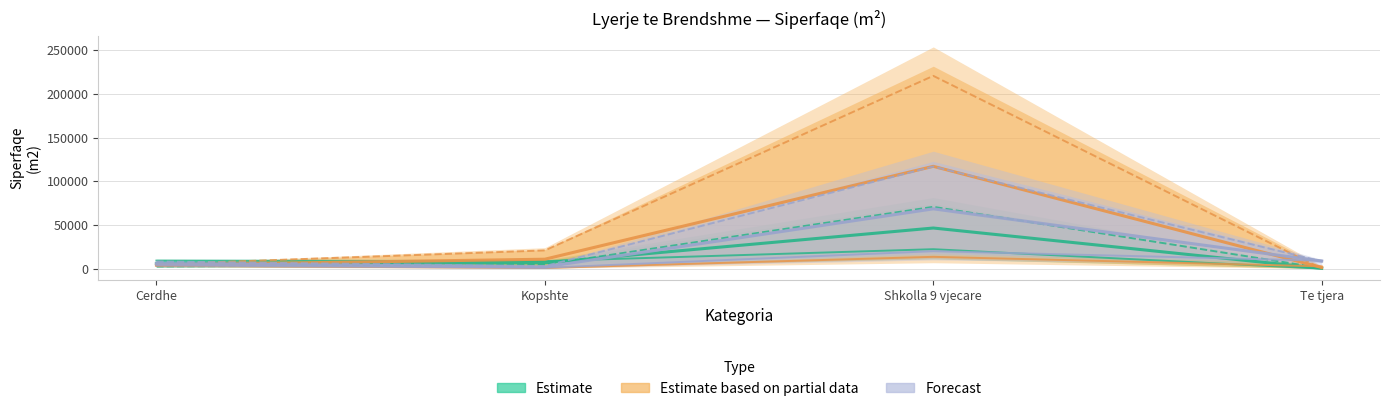

What is the label of the 1st point from the right?

Te tjera